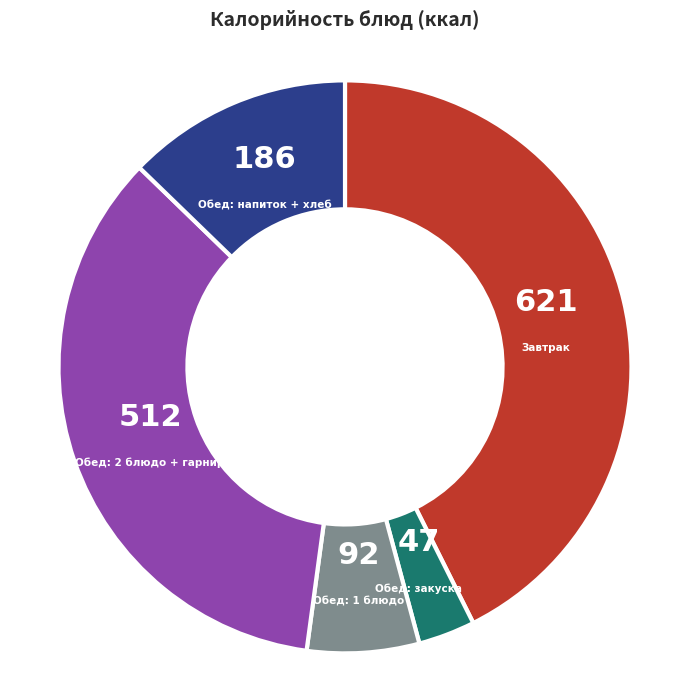

The Обед: закуска slice represents 3% of the pie. True or false?

True